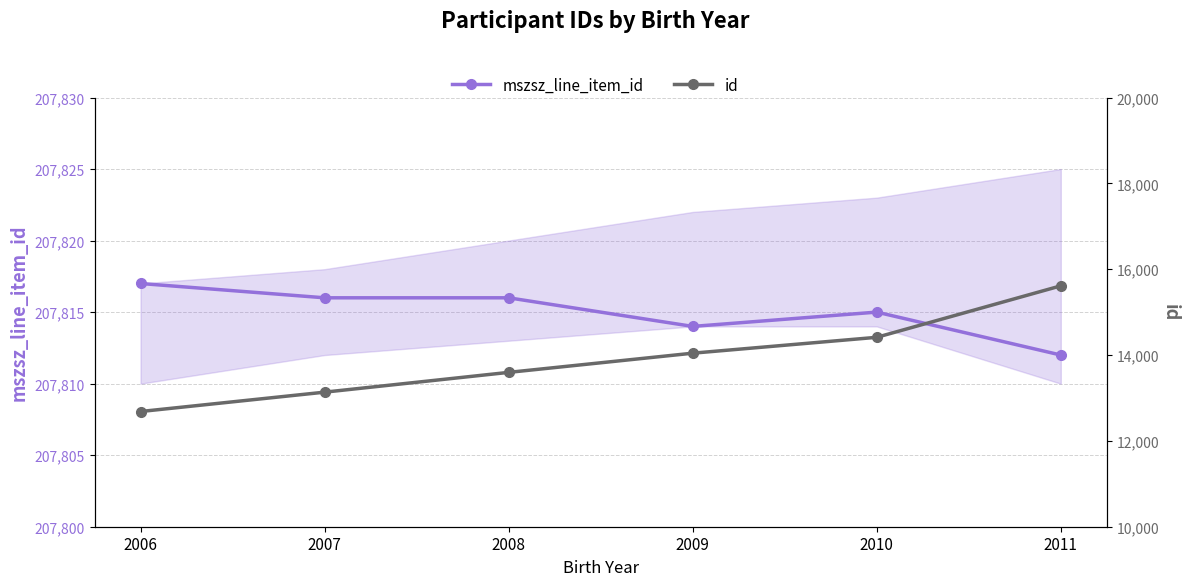

Between 2009 and 2010, which series saw the biggest shift?

id